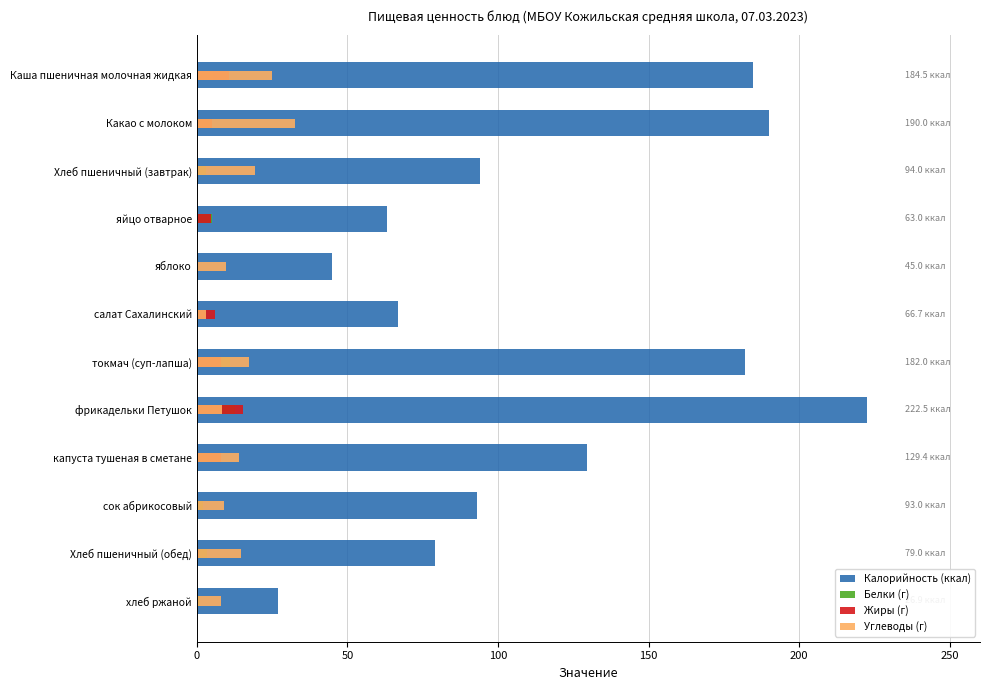

True or false: Углеводы (г) has a value of 32.5 at Какао с молоком.

True